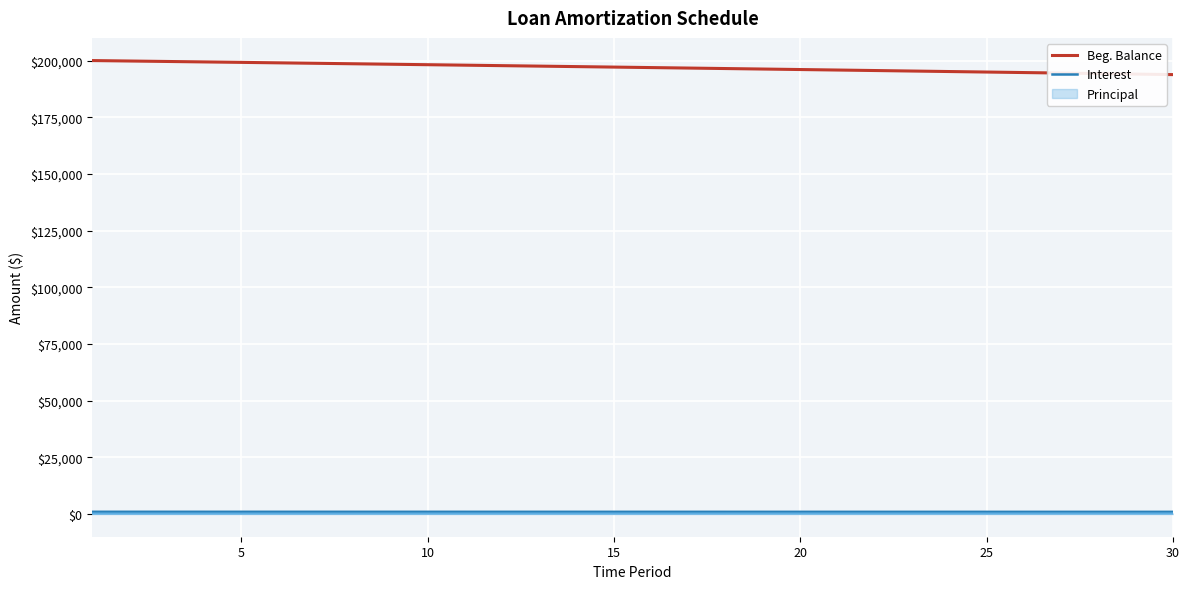

True or false: Interest and Beg. Balance intersect in this chart.

False